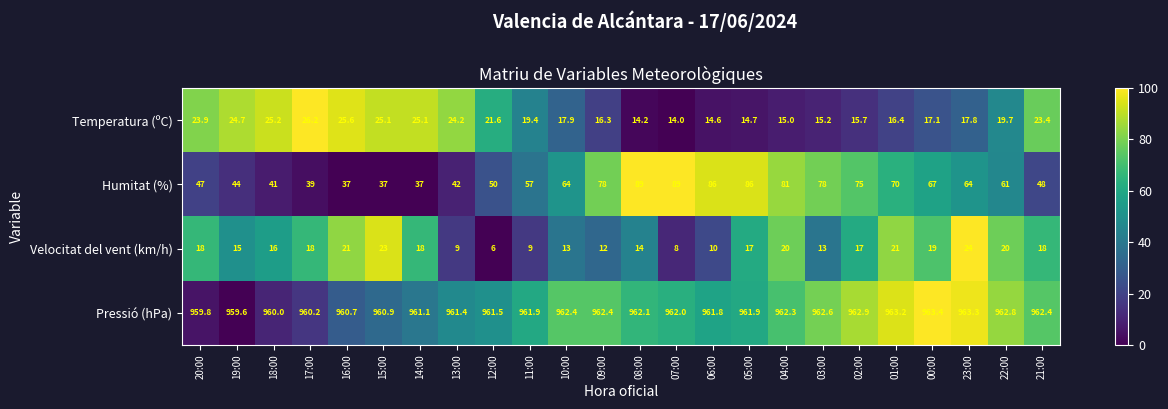

At how many categories does at least one series exceed 468?

24